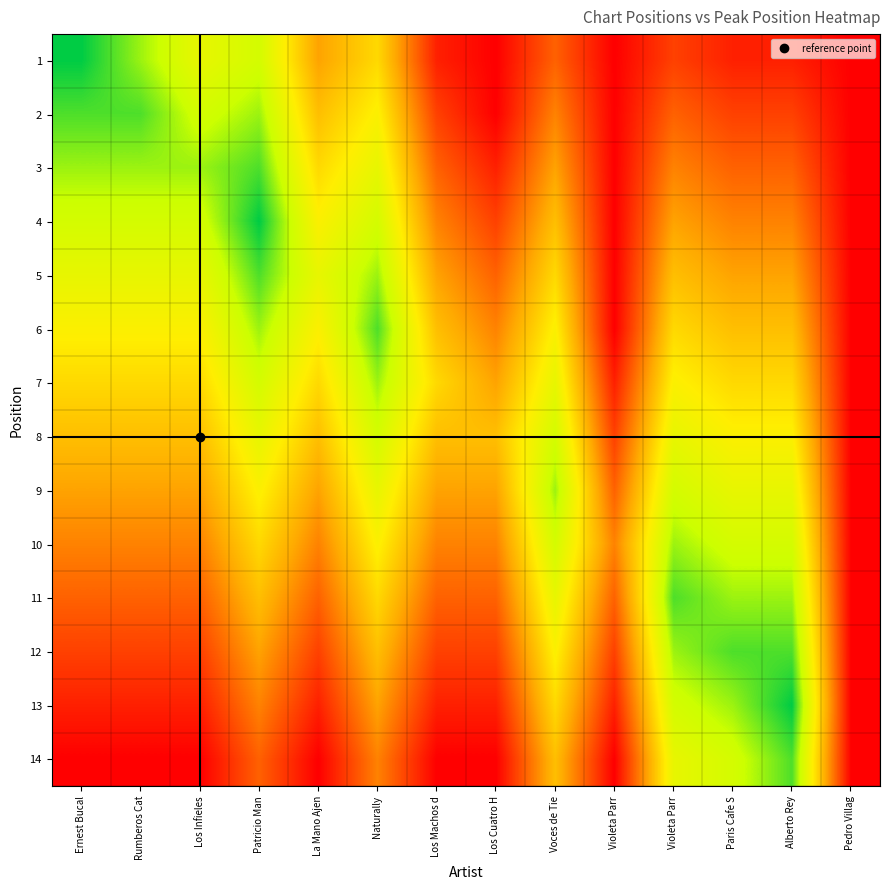

Reading left to right, what are all the values shown in this chart?

1: Ernest Bucal=1	Rumberos Cat=3	Los Infieles=5	Patricio Man=4	La Mano Ajen=9	Naturally=7	Los Machos d=13	Los Cuatro H=14	Voces de Tie=11	Violeta Parr=14	Violeta Parr=12	Paris Cafe S=13	Alberto Rey=13	Pedro Villag=14
2: Ernest Bucal=2	Rumberos Cat=2	Los Infieles=4	Patricio Man=3	La Mano Ajen=8	Naturally=6	Los Machos d=12	Los Cuatro H=14	Voces de Tie=10	Violeta Parr=14	Violeta Parr=11	Paris Cafe S=12	Alberto Rey=12	Pedro Villag=14
3: Ernest Bucal=3	Rumberos Cat=3	Los Infieles=3	Patricio Man=2	La Mano Ajen=7	Naturally=5	Los Machos d=11	Los Cuatro H=13	Voces de Tie=9	Violeta Parr=14	Violeta Parr=10	Paris Cafe S=11	Alberto Rey=11	Pedro Villag=14
4: Ernest Bucal=4	Rumberos Cat=4	Los Infieles=4	Patricio Man=1	La Mano Ajen=6	Naturally=4	Los Machos d=10	Los Cuatro H=12	Voces de Tie=8	Violeta Parr=14	Violeta Parr=9	Paris Cafe S=10	Alberto Rey=10	Pedro Villag=14
5: Ernest Bucal=5	Rumberos Cat=5	Los Infieles=5	Patricio Man=2	La Mano Ajen=5	Naturally=3	Los Machos d=9	Los Cuatro H=11	Voces de Tie=7	Violeta Parr=14	Violeta Parr=8	Paris Cafe S=9	Alberto Rey=9	Pedro Villag=14
6: Ernest Bucal=6	Rumberos Cat=6	Los Infieles=6	Patricio Man=3	La Mano Ajen=6	Naturally=2	Los Machos d=8	Los Cuatro H=10	Voces de Tie=6	Violeta Parr=14	Violeta Parr=7	Paris Cafe S=8	Alberto Rey=8	Pedro Villag=14
7: Ernest Bucal=7	Rumberos Cat=7	Los Infieles=7	Patricio Man=4	La Mano Ajen=7	Naturally=3	Los Machos d=7	Los Cuatro H=9	Voces de Tie=5	Violeta Parr=13	Violeta Parr=6	Paris Cafe S=7	Alberto Rey=7	Pedro Villag=14
8: Ernest Bucal=8	Rumberos Cat=8	Los Infieles=8	Patricio Man=5	La Mano Ajen=8	Naturally=4	Los Machos d=8	Los Cuatro H=8	Voces de Tie=4	Violeta Parr=12	Violeta Parr=5	Paris Cafe S=6	Alberto Rey=6	Pedro Villag=14
9: Ernest Bucal=9	Rumberos Cat=9	Los Infieles=9	Patricio Man=6	La Mano Ajen=9	Naturally=5	Los Machos d=9	Los Cuatro H=9	Voces de Tie=3	Violeta Parr=11	Violeta Parr=4	Paris Cafe S=5	Alberto Rey=5	Pedro Villag=14
10: Ernest Bucal=10	Rumberos Cat=10	Los Infieles=10	Patricio Man=7	La Mano Ajen=10	Naturally=6	Los Machos d=10	Los Cuatro H=10	Voces de Tie=4	Violeta Parr=10	Violeta Parr=3	Paris Cafe S=4	Alberto Rey=4	Pedro Villag=14
11: Ernest Bucal=11	Rumberos Cat=11	Los Infieles=11	Patricio Man=8	La Mano Ajen=11	Naturally=7	Los Machos d=11	Los Cuatro H=11	Voces de Tie=5	Violeta Parr=11	Violeta Parr=2	Paris Cafe S=3	Alberto Rey=3	Pedro Villag=14
12: Ernest Bucal=12	Rumberos Cat=12	Los Infieles=12	Patricio Man=9	La Mano Ajen=12	Naturally=8	Los Machos d=12	Los Cuatro H=12	Voces de Tie=6	Violeta Parr=12	Violeta Parr=3	Paris Cafe S=2	Alberto Rey=2	Pedro Villag=14
13: Ernest Bucal=13	Rumberos Cat=13	Los Infieles=13	Patricio Man=10	La Mano Ajen=13	Naturally=9	Los Machos d=13	Los Cuatro H=13	Voces de Tie=7	Violeta Parr=13	Violeta Parr=4	Paris Cafe S=3	Alberto Rey=1	Pedro Villag=14
14: Ernest Bucal=14	Rumberos Cat=14	Los Infieles=14	Patricio Man=11	La Mano Ajen=14	Naturally=10	Los Machos d=14	Los Cuatro H=14	Voces de Tie=8	Violeta Parr=14	Violeta Parr=5	Paris Cafe S=4	Alberto Rey=2	Pedro Villag=14